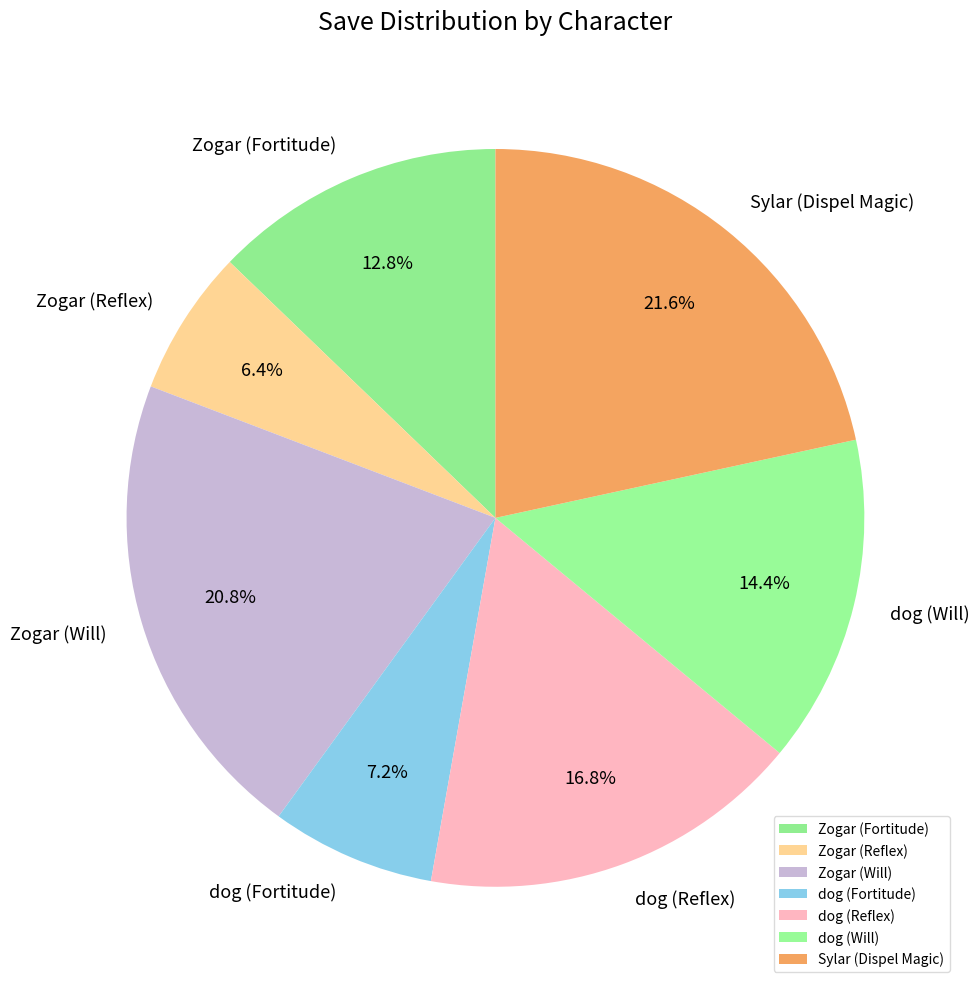

Between Zogar (Reflex) and dog (Will), which is larger?

dog (Will)